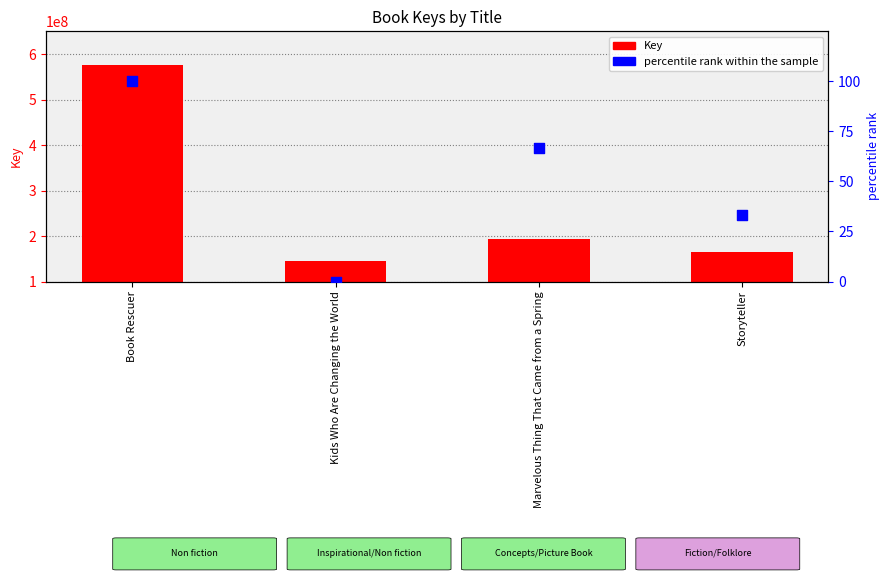

Which series has the largest total across all categories?

Key